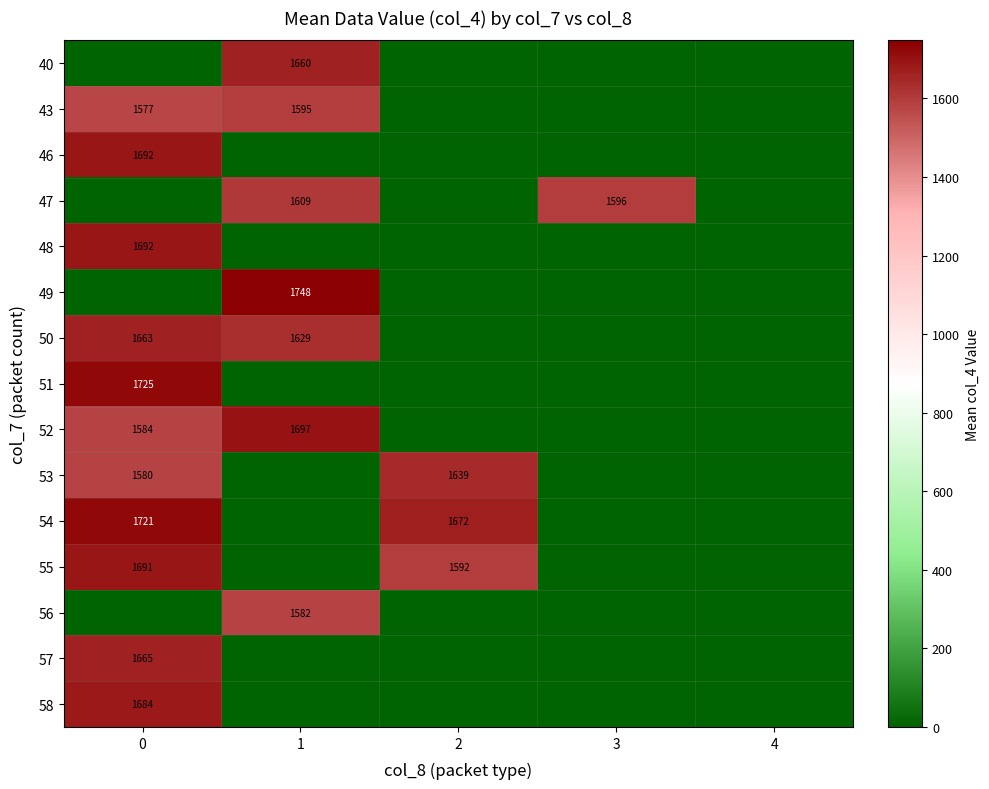

The value of 52 at 1 is 1697. True or false?

True